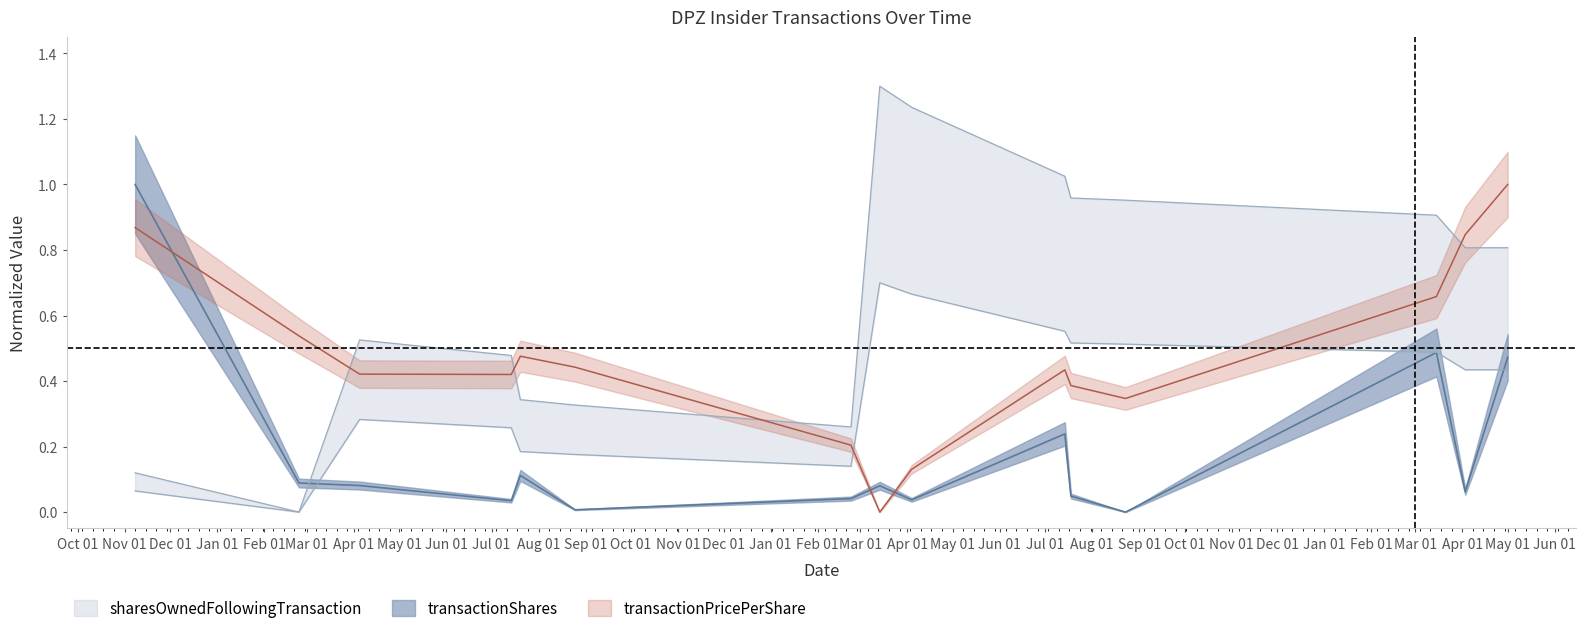

At which category is the sum across all series the highest?

May 01